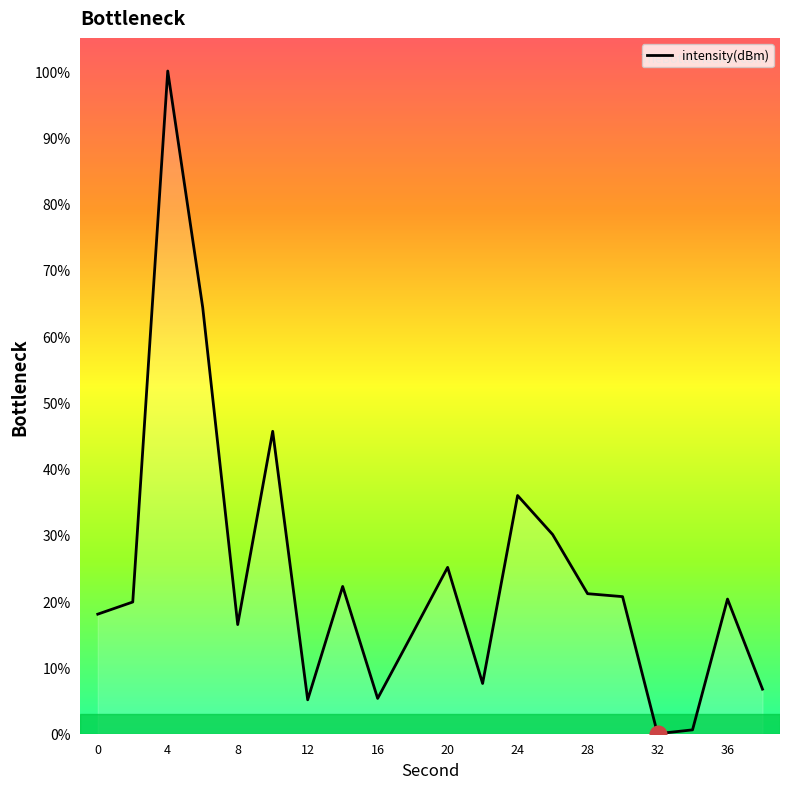

What is the difference between the maximum and minimum values?

100.0